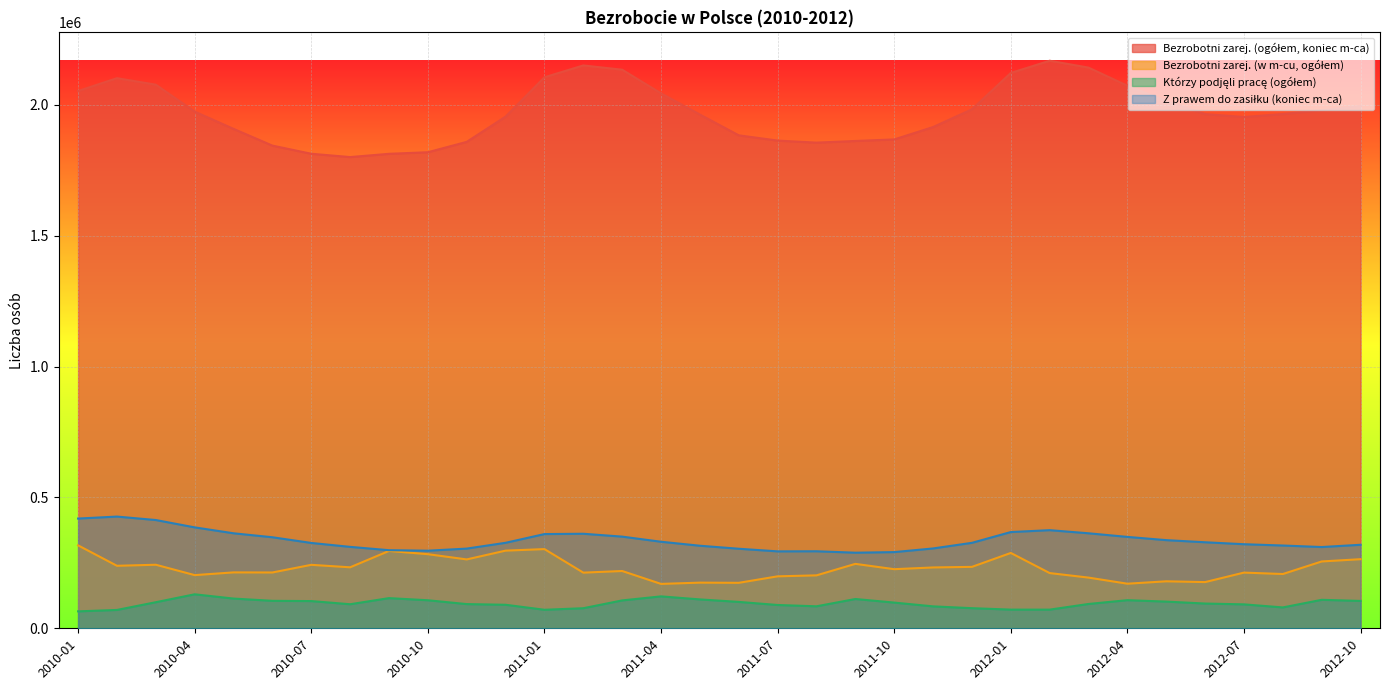

What is the sum of all Bezrobotni zarej. (w m-cu, ogółem) values?

7791603